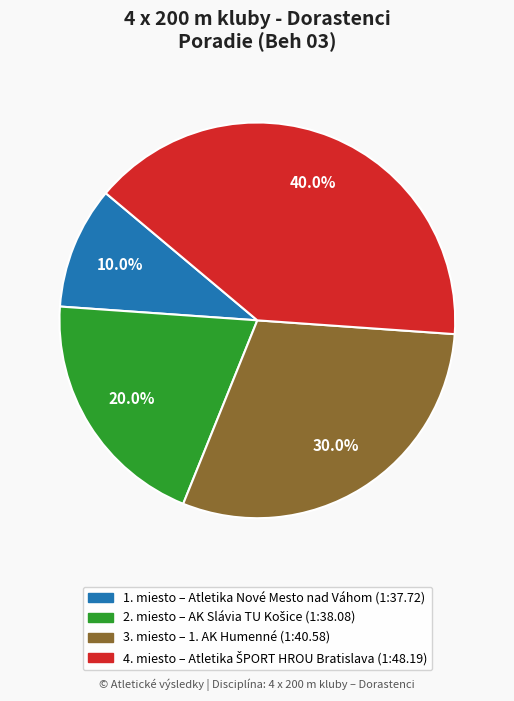

How many segments does this pie chart have?

4